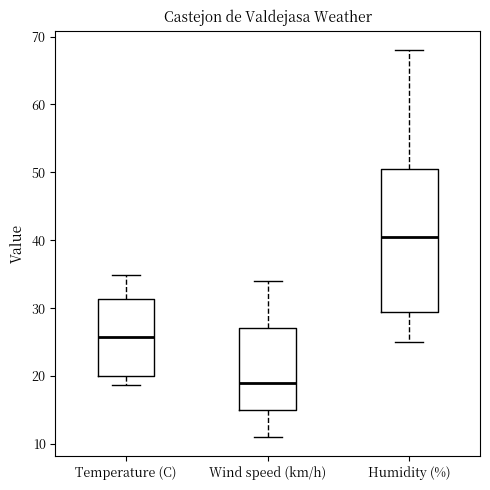

Reading left to right, read every box against the y-axis: the position of its median line, the range the box covers, and the ends of its whiskers. The values are not printed on the chart, so give them approximately, as read against the axis.

Temperature (C): median 26, box 20 to 31, whiskers 19 to 35
Wind speed (km/h): median 19, box 15 to 27, whiskers 11 to 34
Humidity (%): median 41, box 30 to 51, whiskers 25 to 68